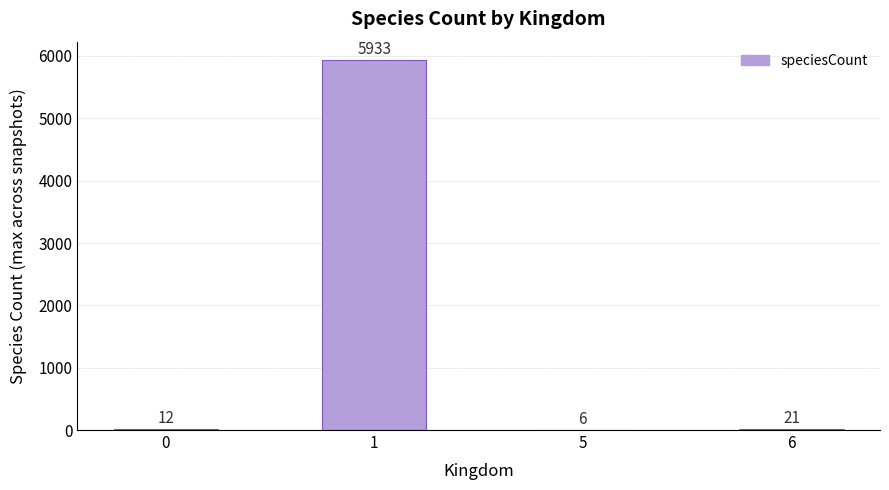

Where is the data nearest to the value 2969?

6